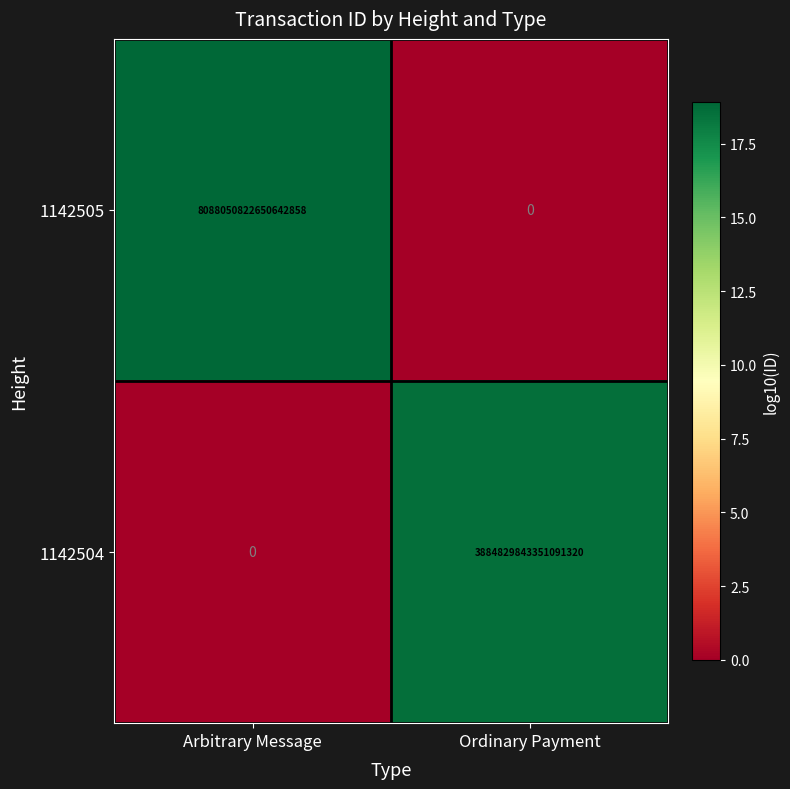

Which series has the largest total across all categories?

1142505